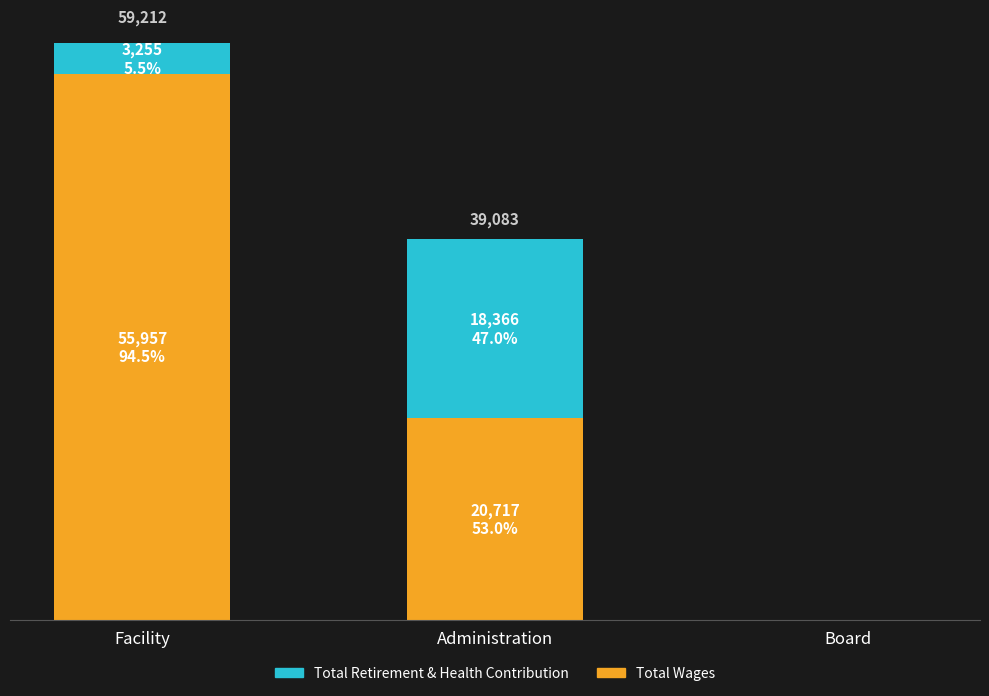

Does the chart contain stacked bars?

Yes